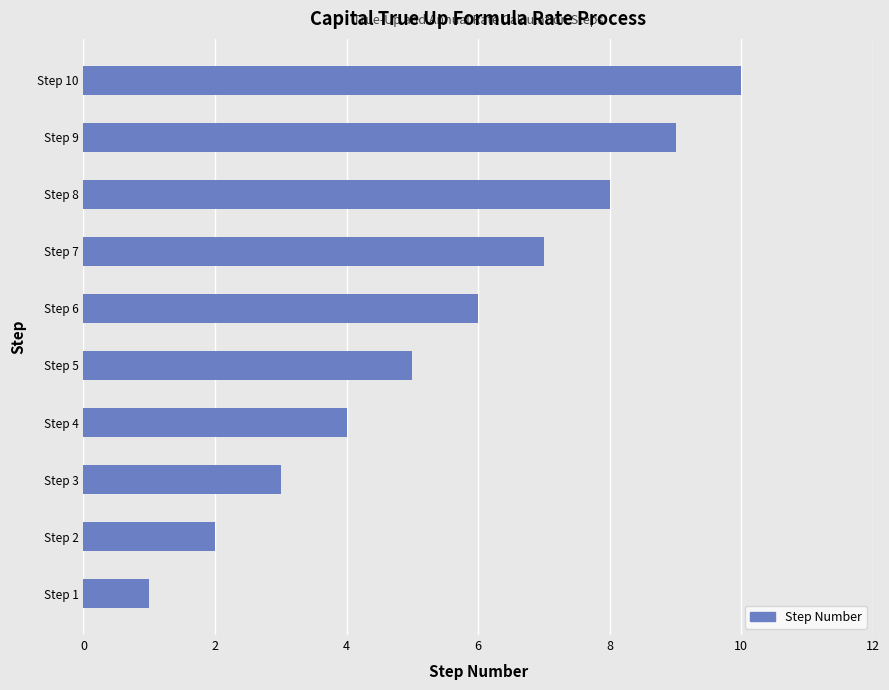

List the labels in order of value, smallest first.

Step 1, Step 2, Step 3, Step 4, Step 5, Step 6, Step 7, Step 8, Step 9, Step 10